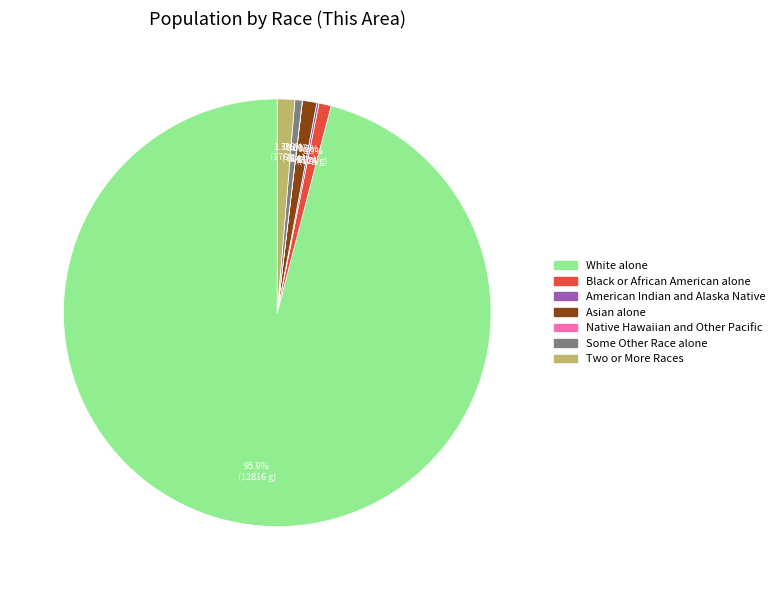

What is the majority slice?

White alone